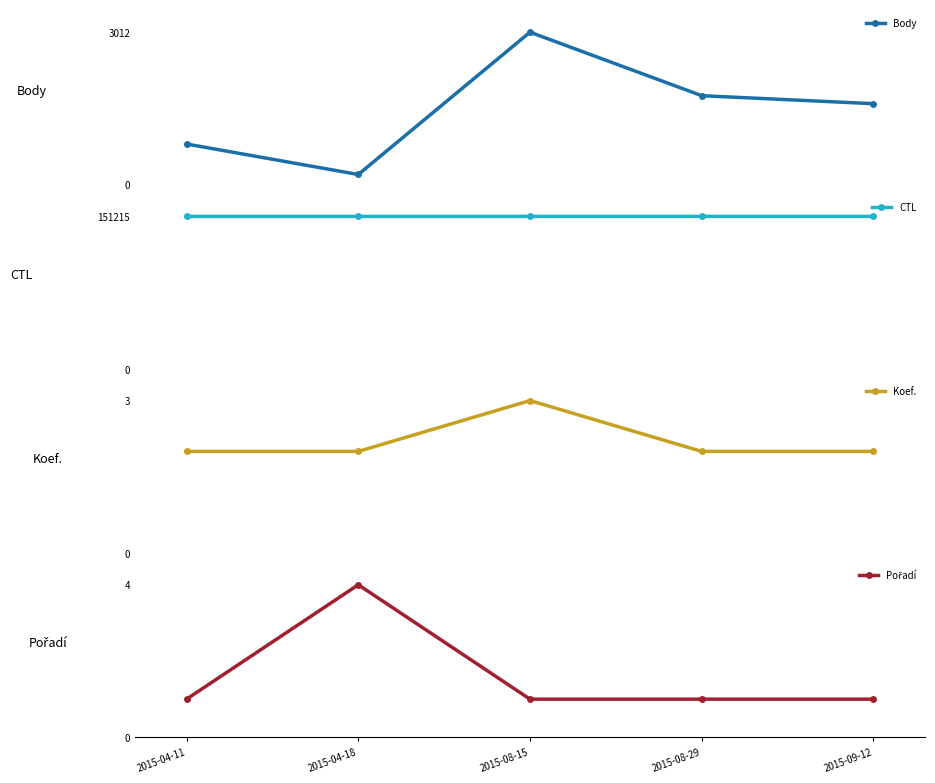

Read the Koef. value at 2015-04-11.

2